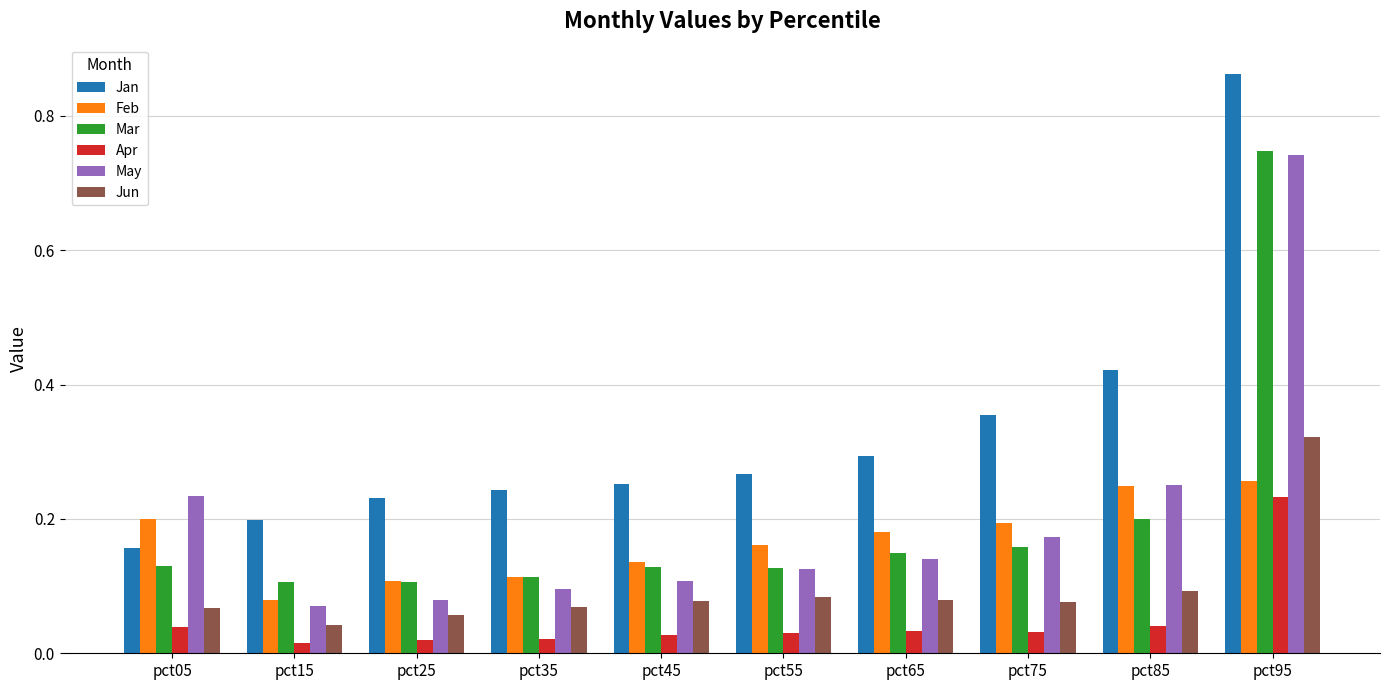

Count the Jan values in the range 0 to 1.

10